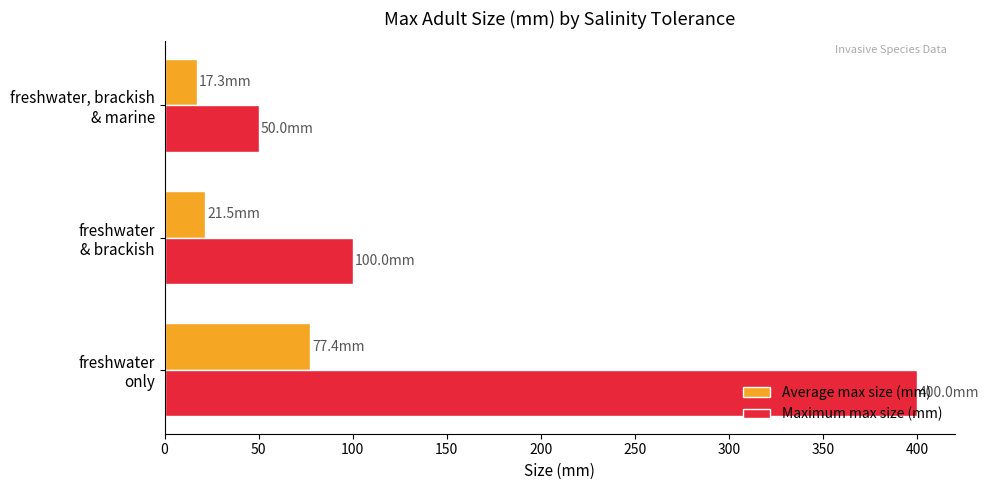

Which series has the widest spread of values?

Maximum max size (mm)